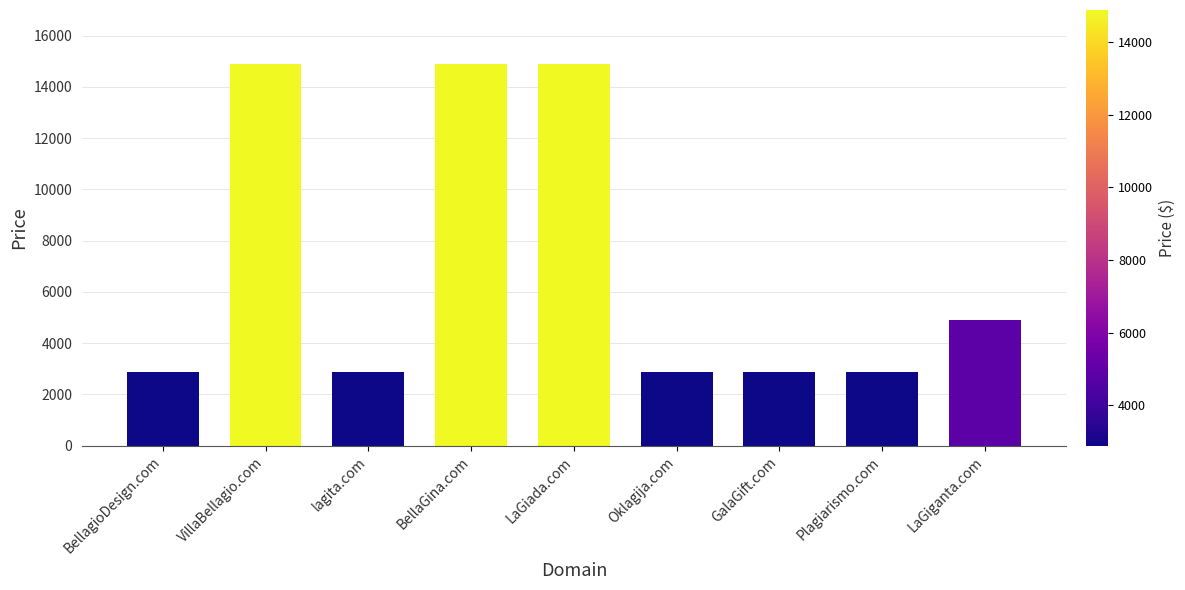

How many bars are there in total?

9